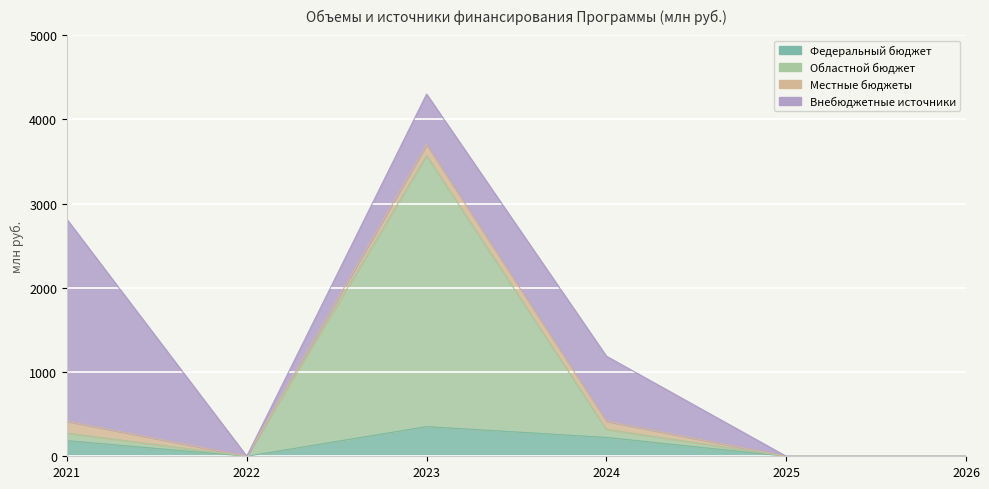

What is the difference between the maximum and second lowest values in the Областной бюджет series?

3569.9